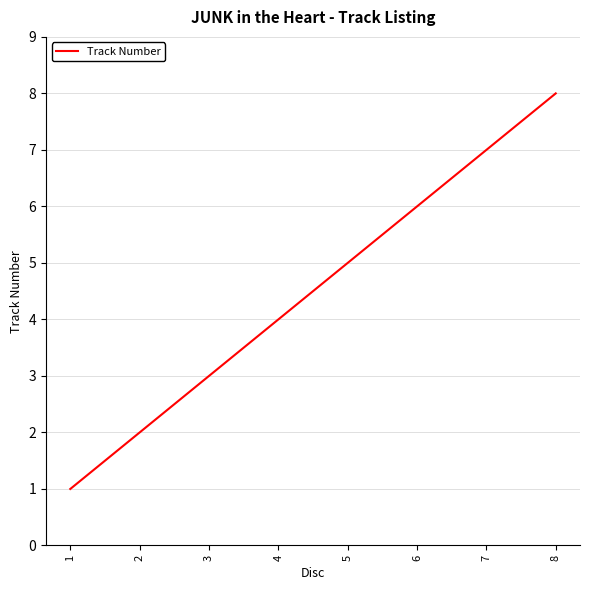

What is the difference between the values at 1 and 8?

7